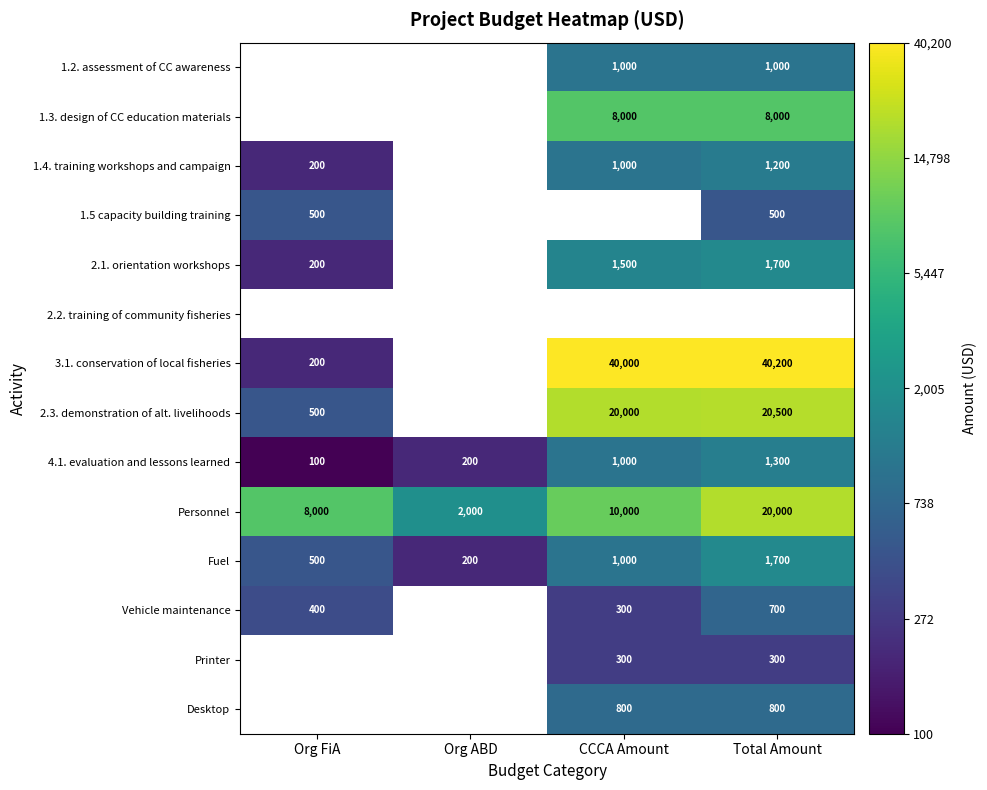

True or false: Fuel has a value of 1000 at CCCA Amount.

True